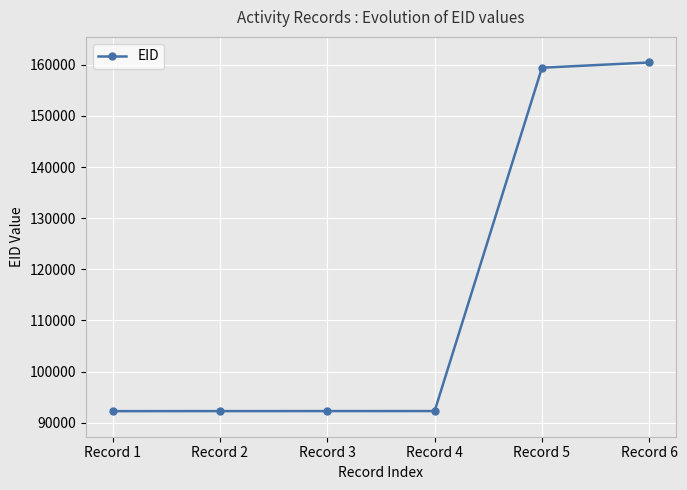

How many lines are shown in the chart?

1